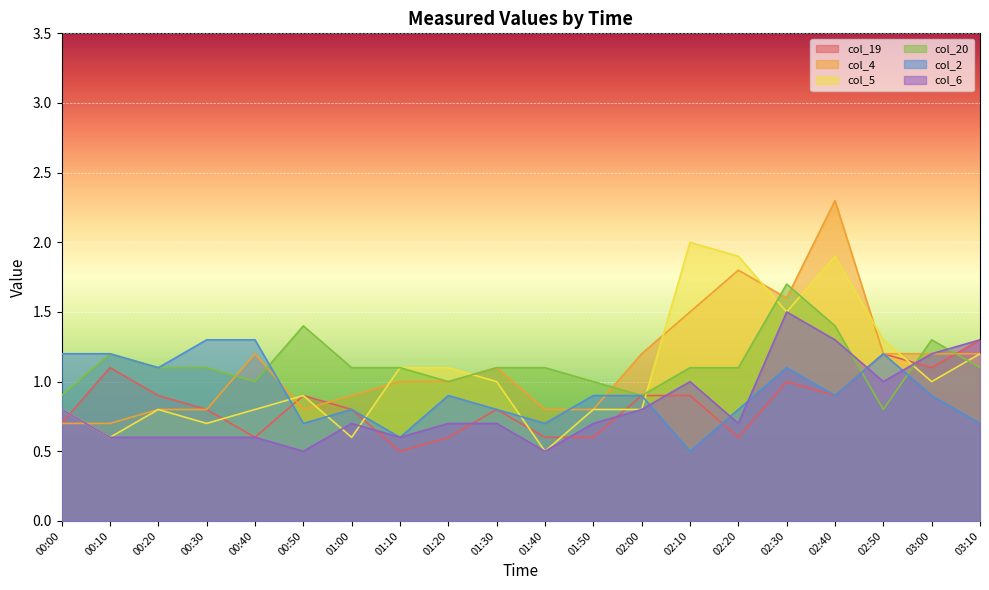

How many lines are shown in the chart?

6